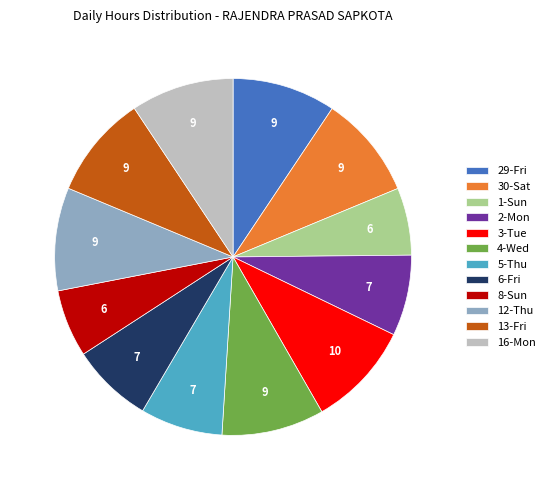

The 6-Fri slice represents 7% of the pie. True or false?

True